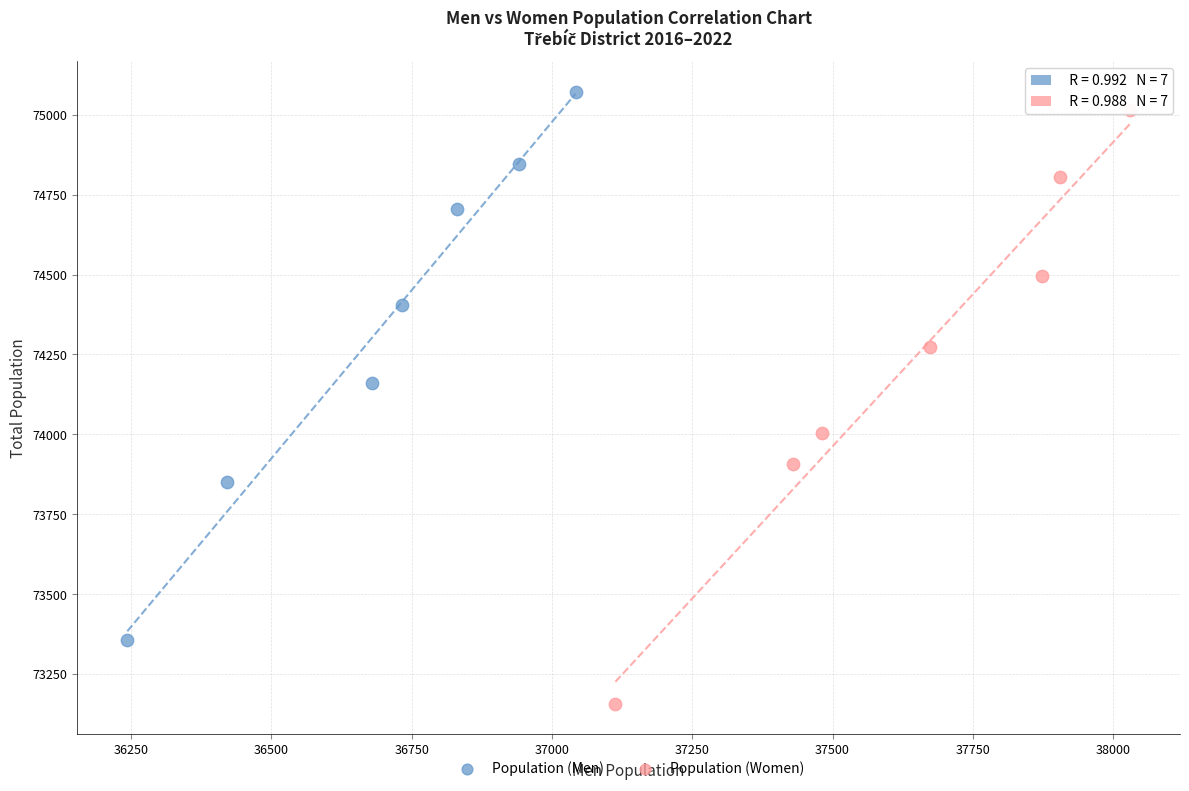

Which series has the widest spread of Y values?

Population (Women)